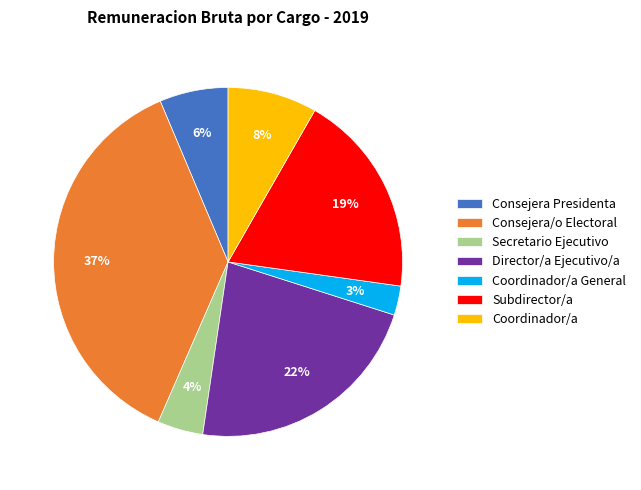

What percentage is the Coordinador/a slice, to the nearest percent?

8%